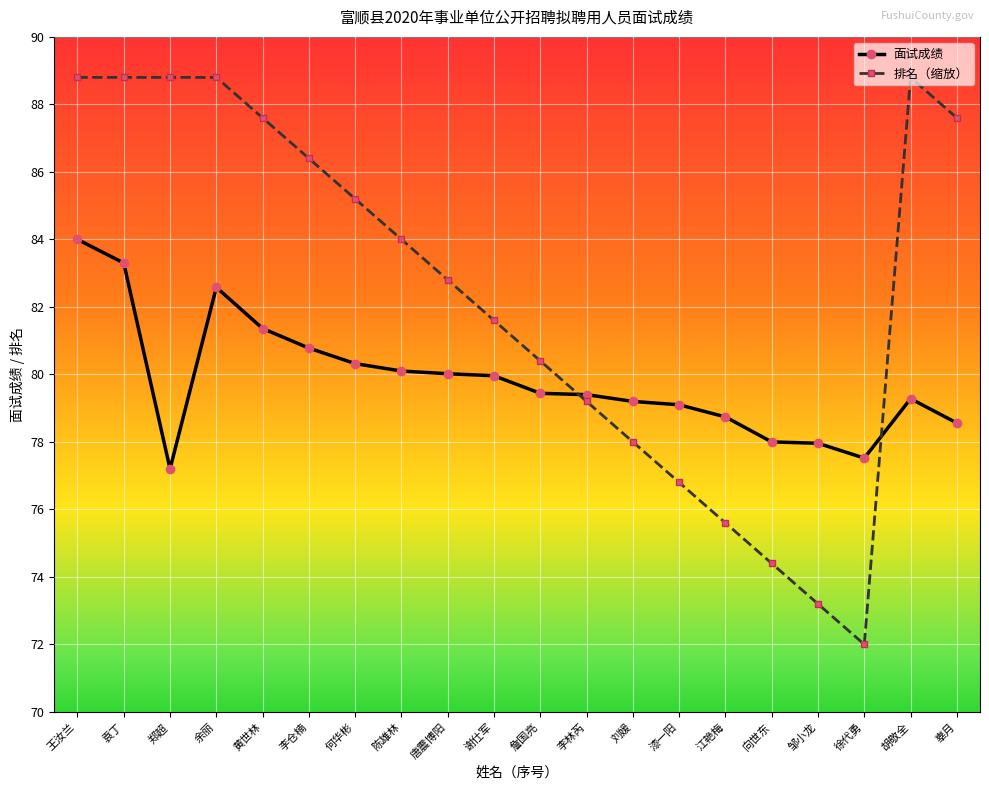

Is the value of 面试成绩 at 陈雄林 greater than the value of 排名（缩放） at 谢仕军?

No